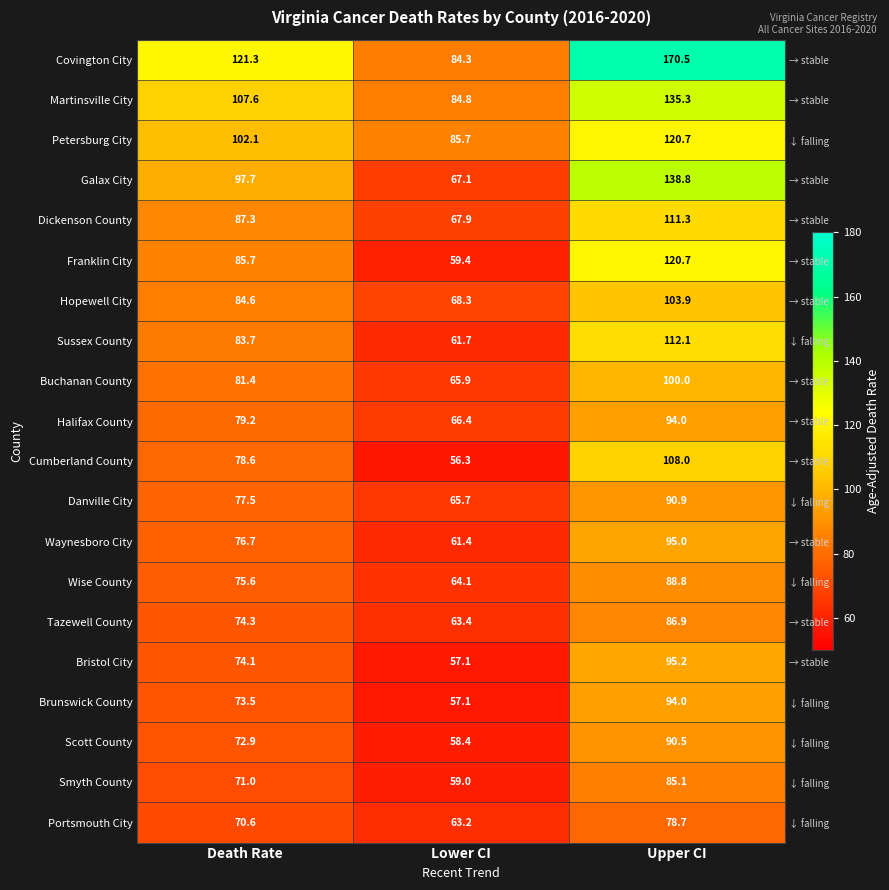

The Brunswick County series shows 32.6 at Upper CI. True or false?

False